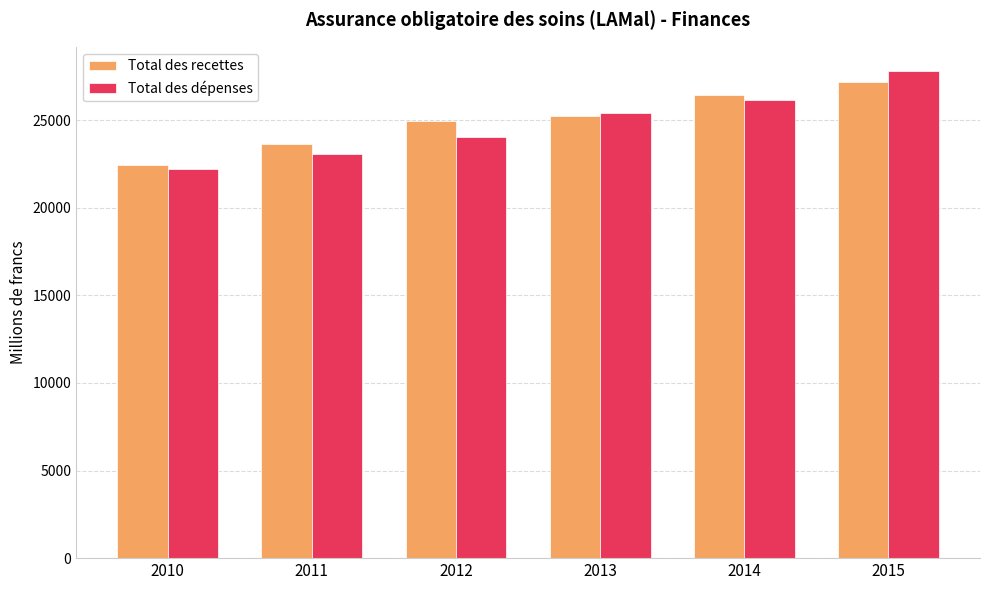

Read the Total des dépenses value at 2013.

25382.0